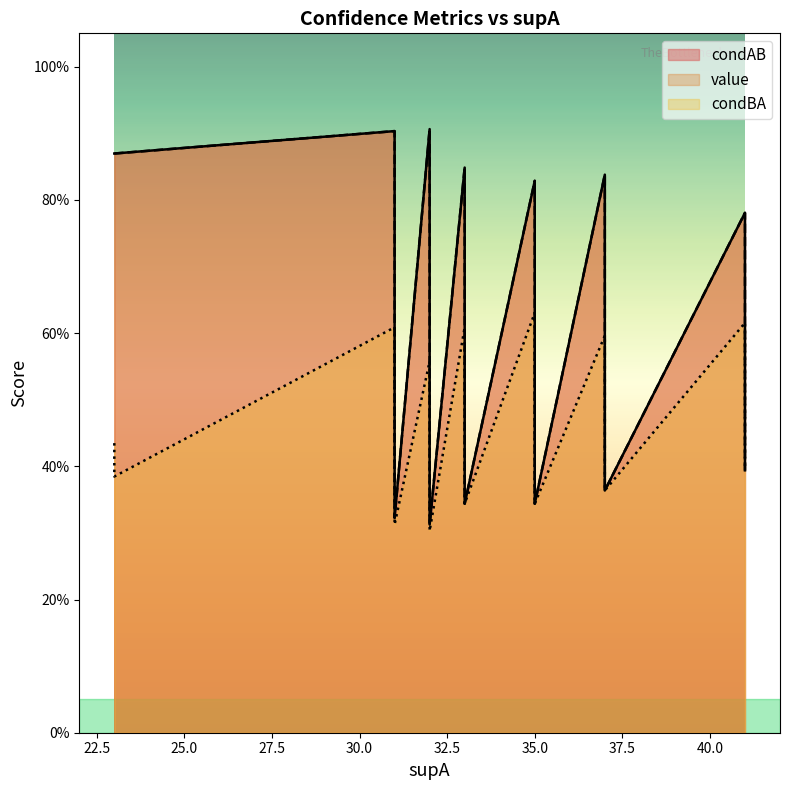

What is the difference between the maximum and minimum values in the condBA series?

0.3